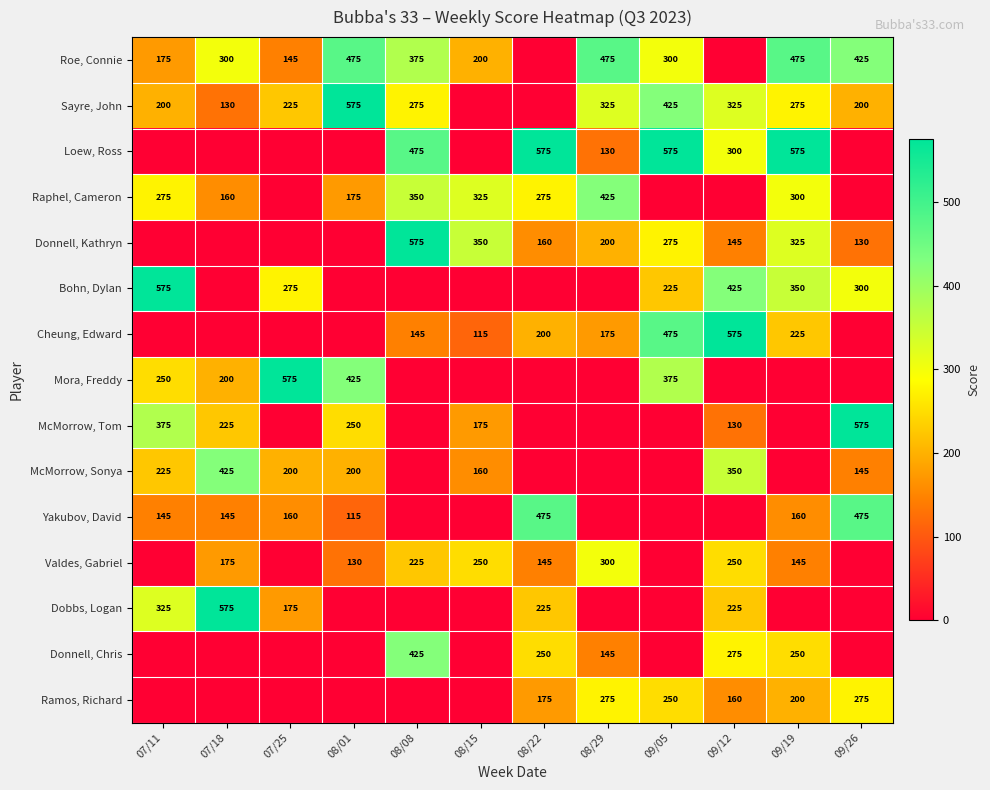

Is the value of Roe, Connie at 08/29 greater than the value of McMorrow, Tom at 07/18?

Yes